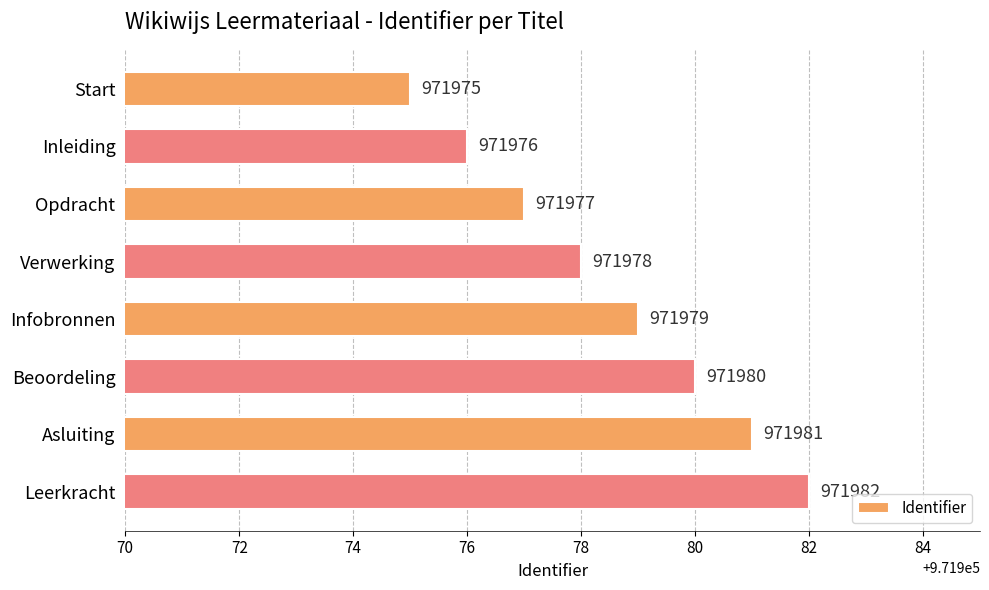

What is the approximate value at Infobronnen?

971979